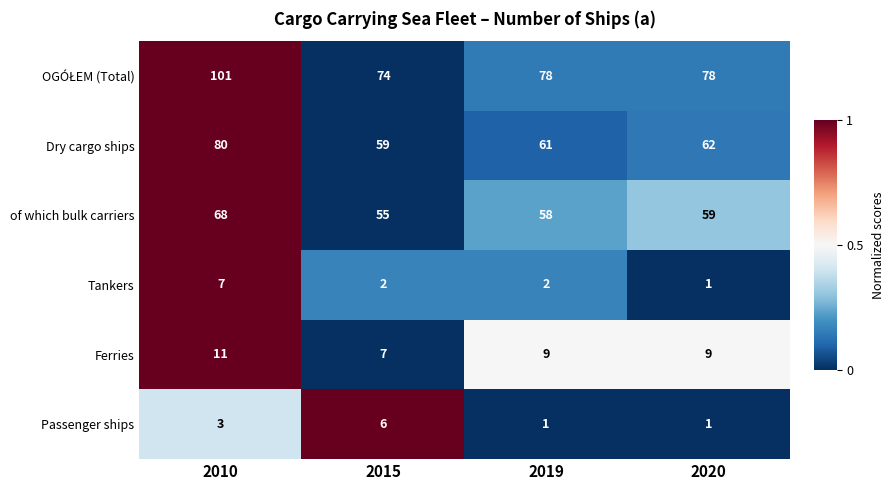

Is it true that Passenger ships equals 1 at 2019?

True